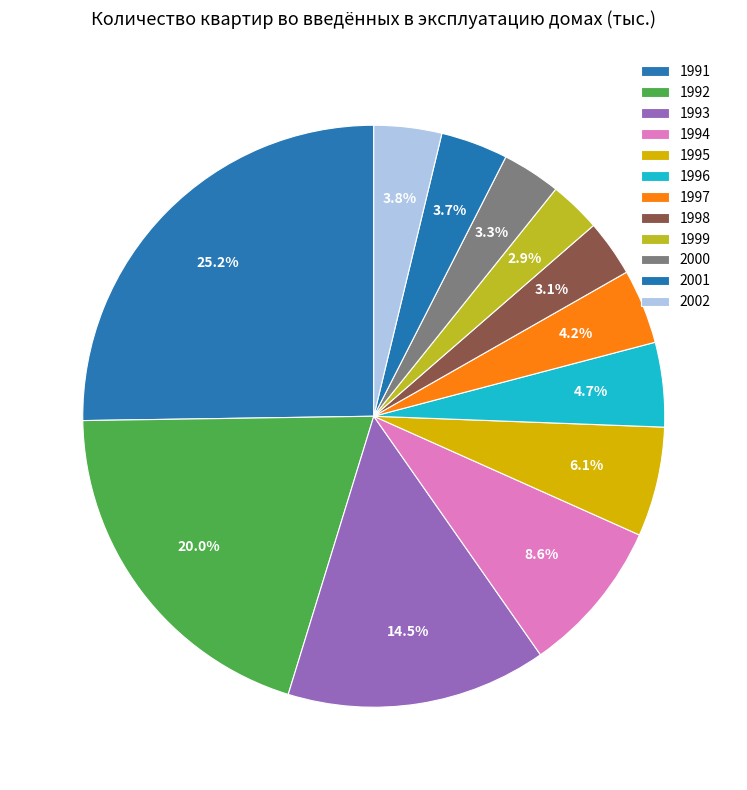

How many slices are in this pie chart?

12